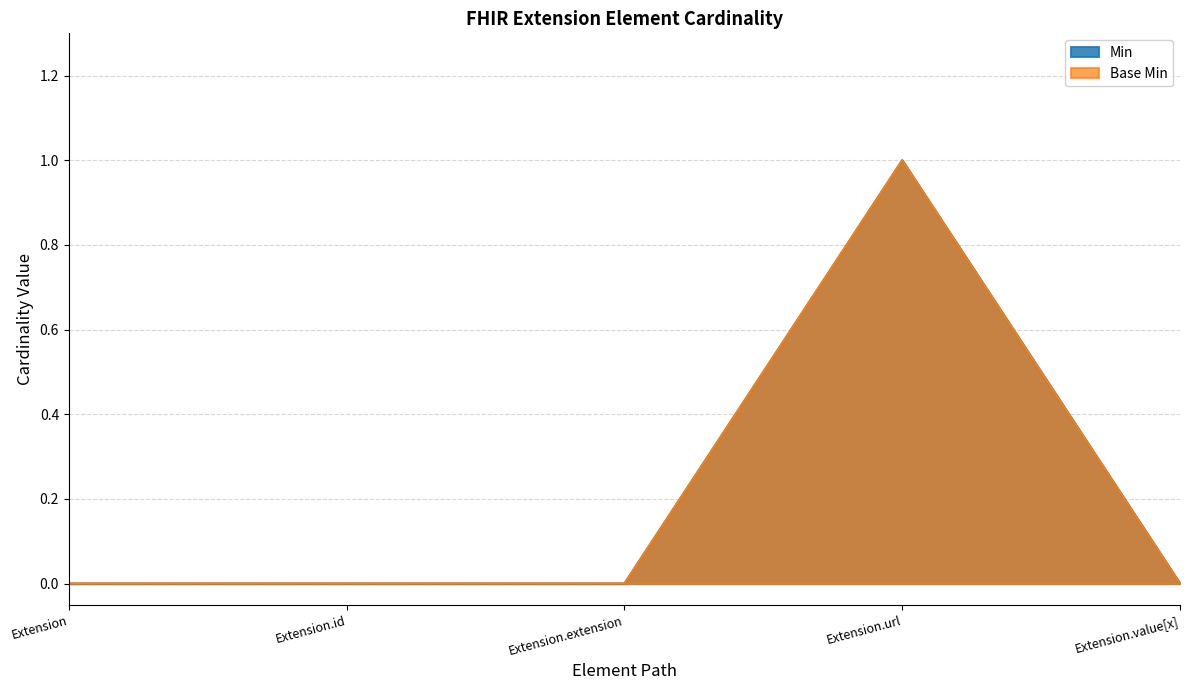

What is the sum of the Min values at Extension.url and Extension.value[x]?

1